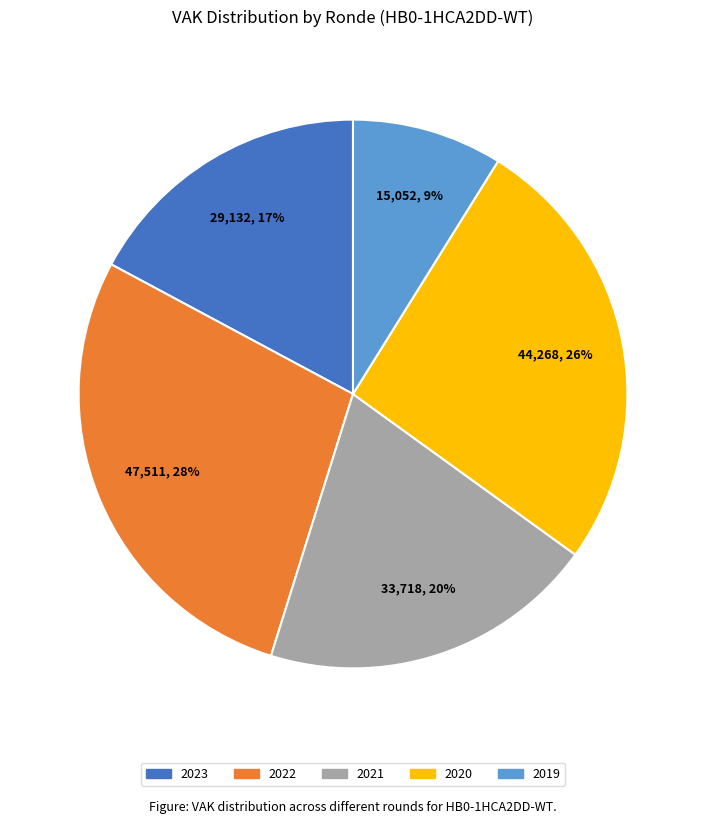

To the nearest percent, what is the difference between the largest and smallest slice percentages?

19%